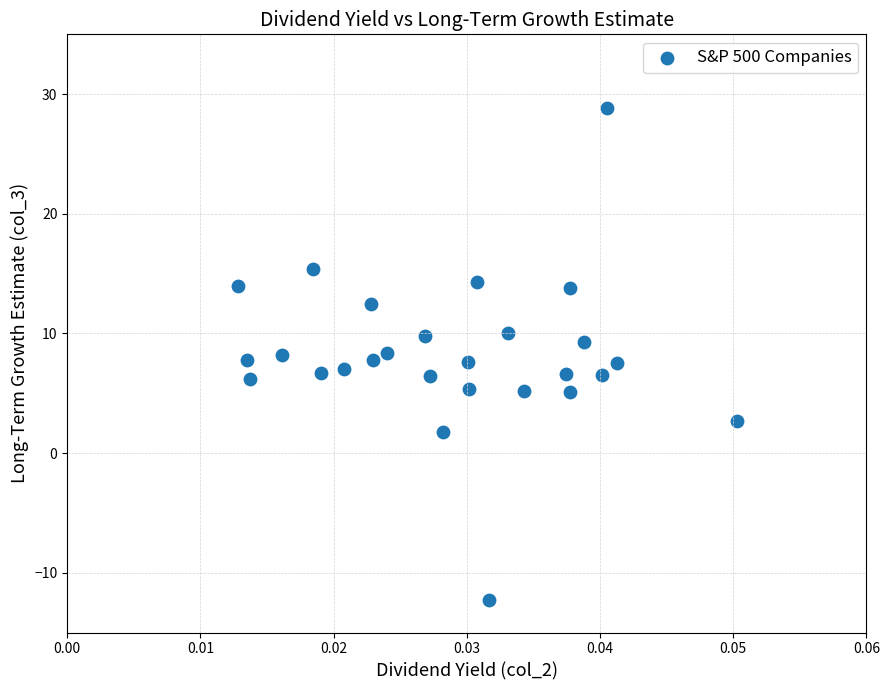

What is the range of Y values (max minus min)?

41.2